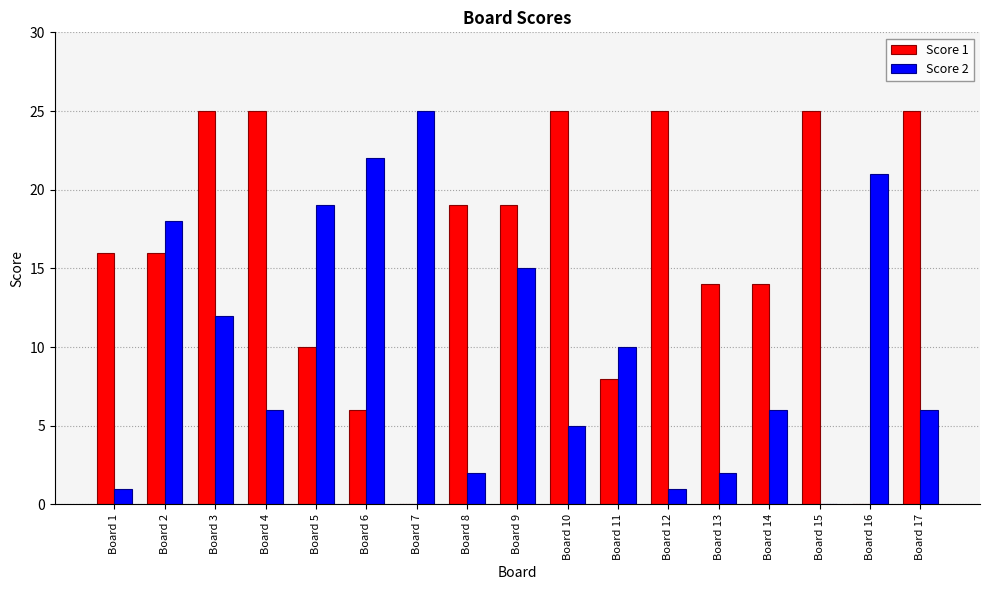

Which series changed the most between Board 1 and Board 6?

Score 2